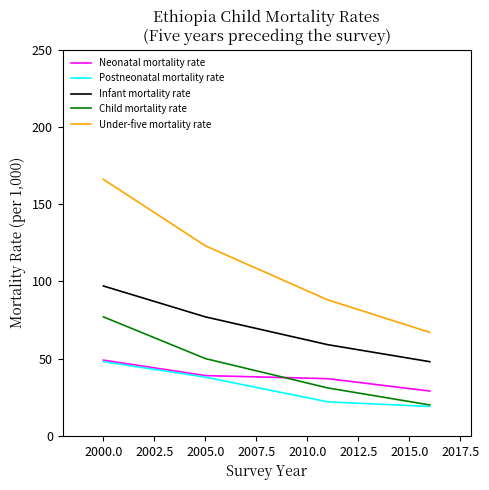

Which series has the largest total across all categories?

Under-five mortality rate